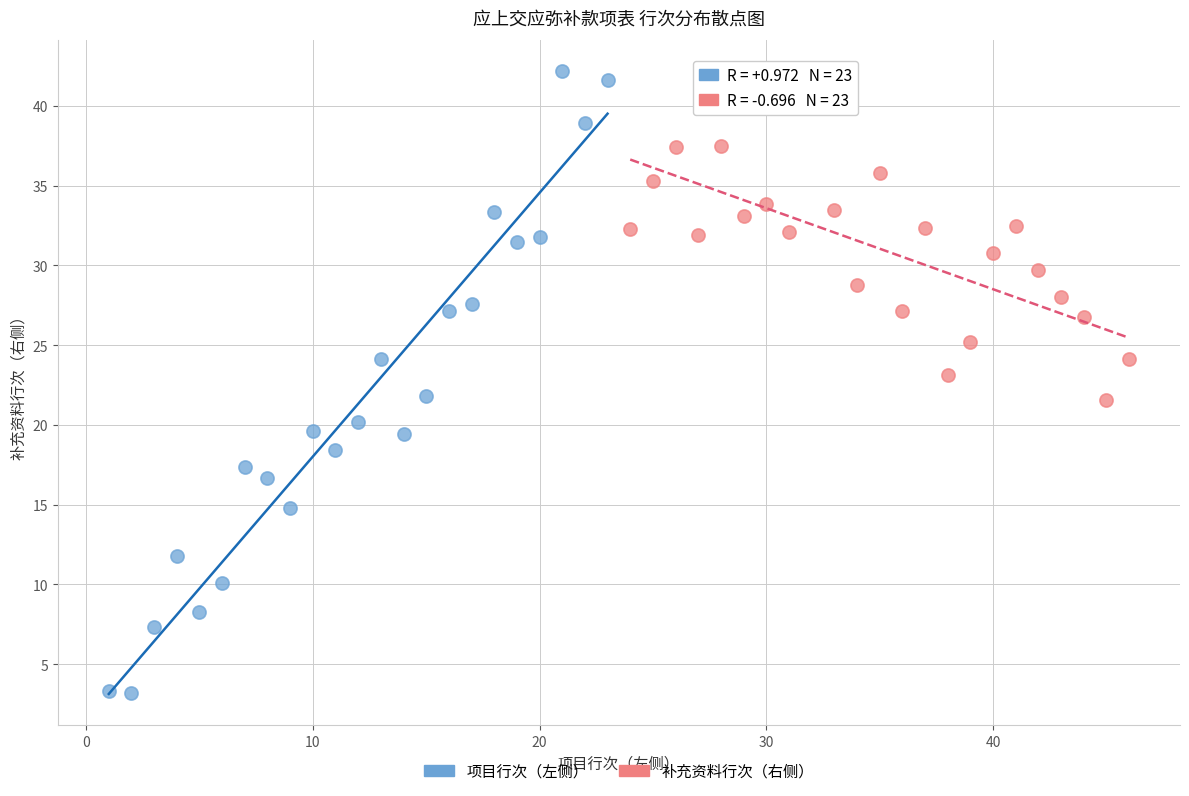

Which series contains the lowest Y value?

项目行次（左侧）